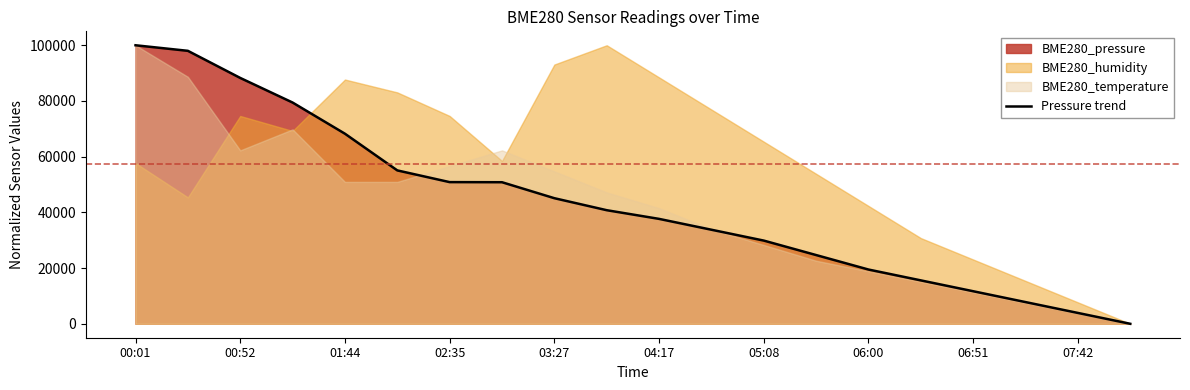

The Pressure trend series shows 12167.1 at 06:00. True or false?

False